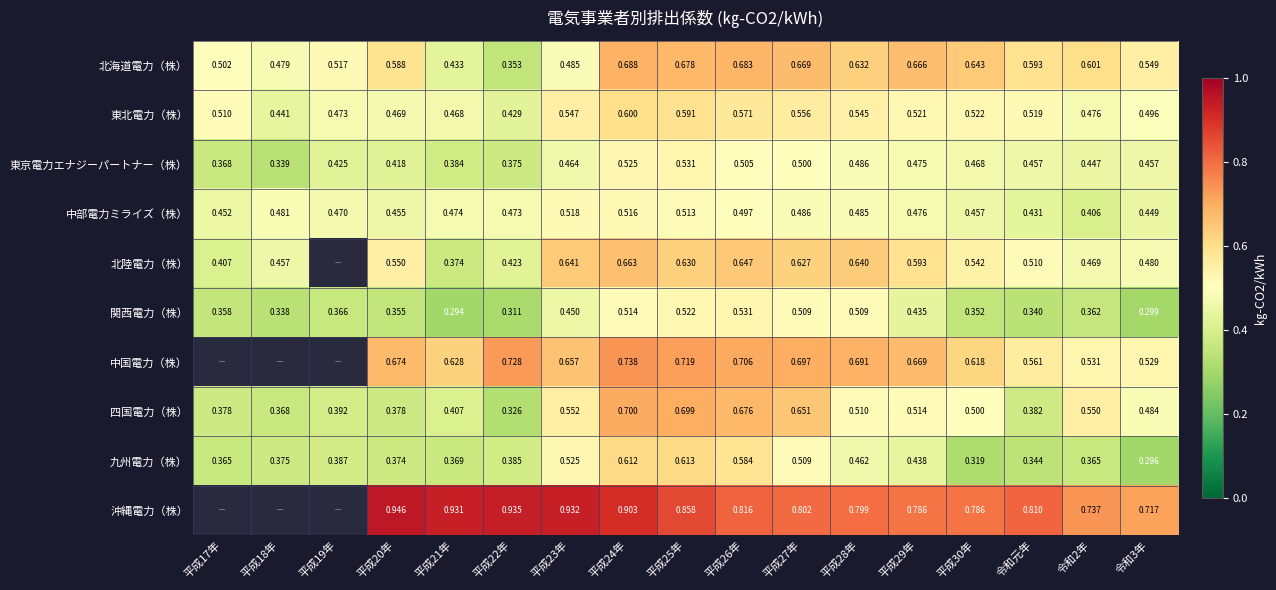

At 平成23年, list the series in order from smallest to largest.

関西電力（株）, 東京電力エナジーパートナー（株）, 北海道電力（株）, 中部電力ミライズ（株）, 九州電力（株）, 東北電力（株）, 四国電力（株）, 北陸電力（株）, 中国電力（株）, 沖縄電力（株）